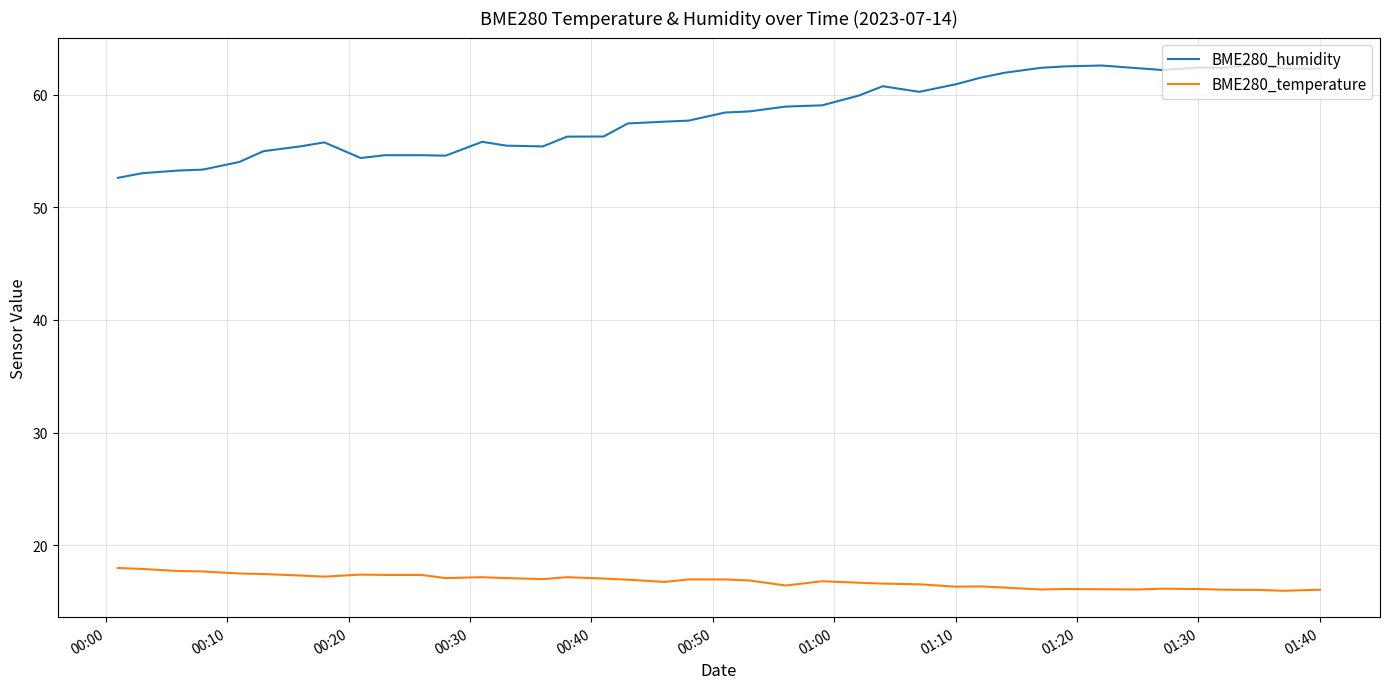

True or false: BME280_temperature and BME280_humidity intersect in this chart.

False